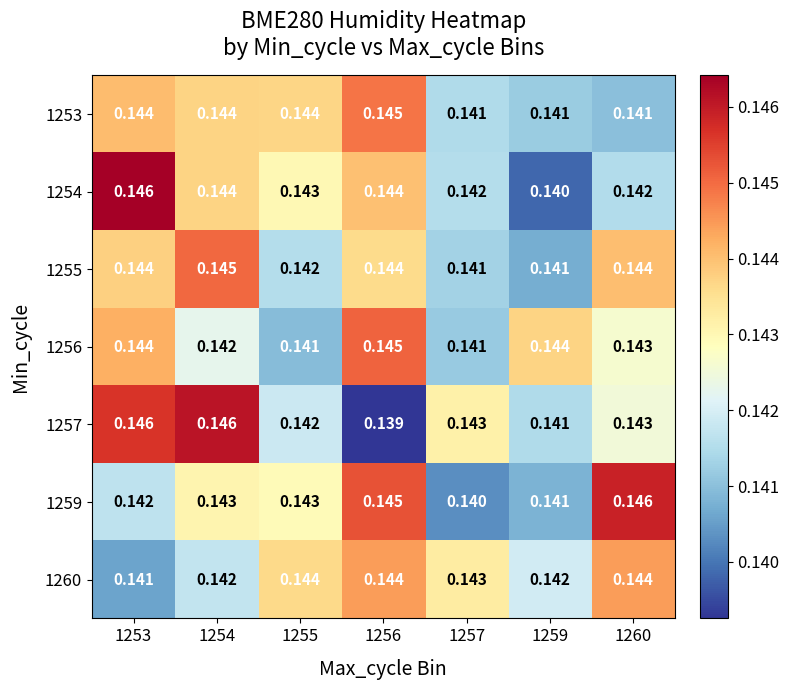

Is the value of 1257 at 1255 greater than the value of 1254 at 1253?

No